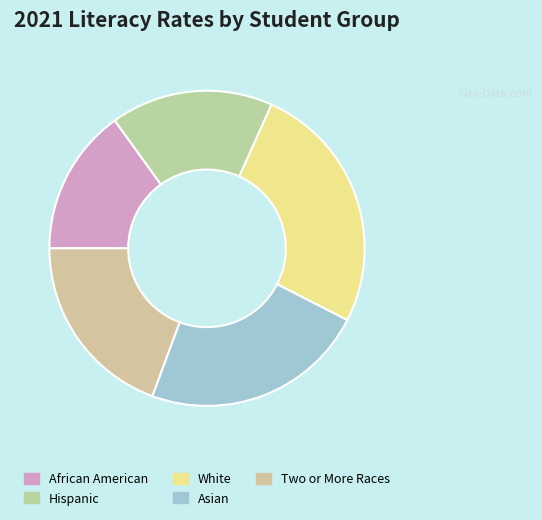

Count the number of slices in the pie.

5